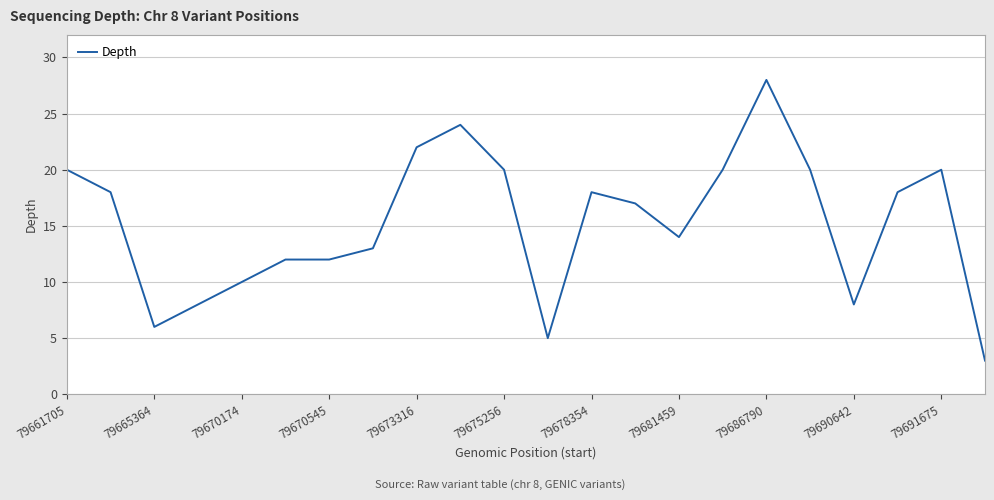

What is the greatest value displayed?

28